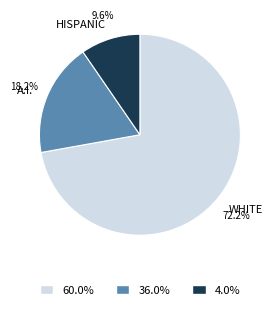

Does HISPANIC represent more than half of the total?

No